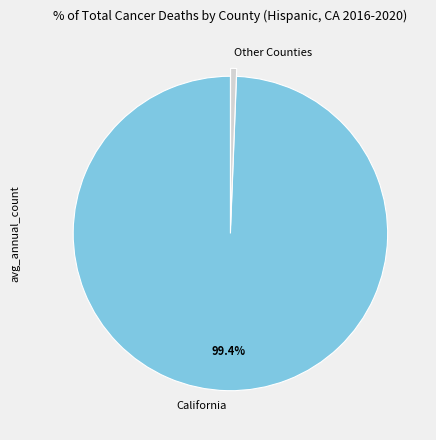

Do Other Counties and California together represent more than half of the pie?

Yes